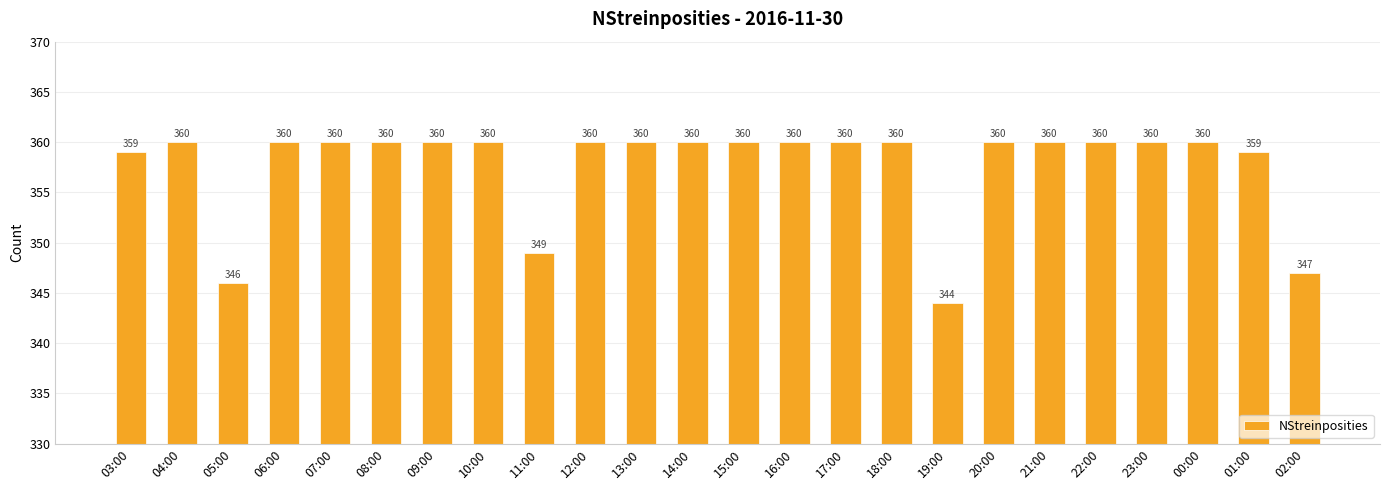

Reading left to right, extract all data points from this chart.

03:00=359	04:00=360	05:00=346	06:00=360	07:00=360	08:00=360	09:00=360	10:00=360	11:00=349	12:00=360	13:00=360	14:00=360	15:00=360	16:00=360	17:00=360	18:00=360	19:00=344	20:00=360	21:00=360	22:00=360	23:00=360	00:00=360	01:00=359	02:00=347